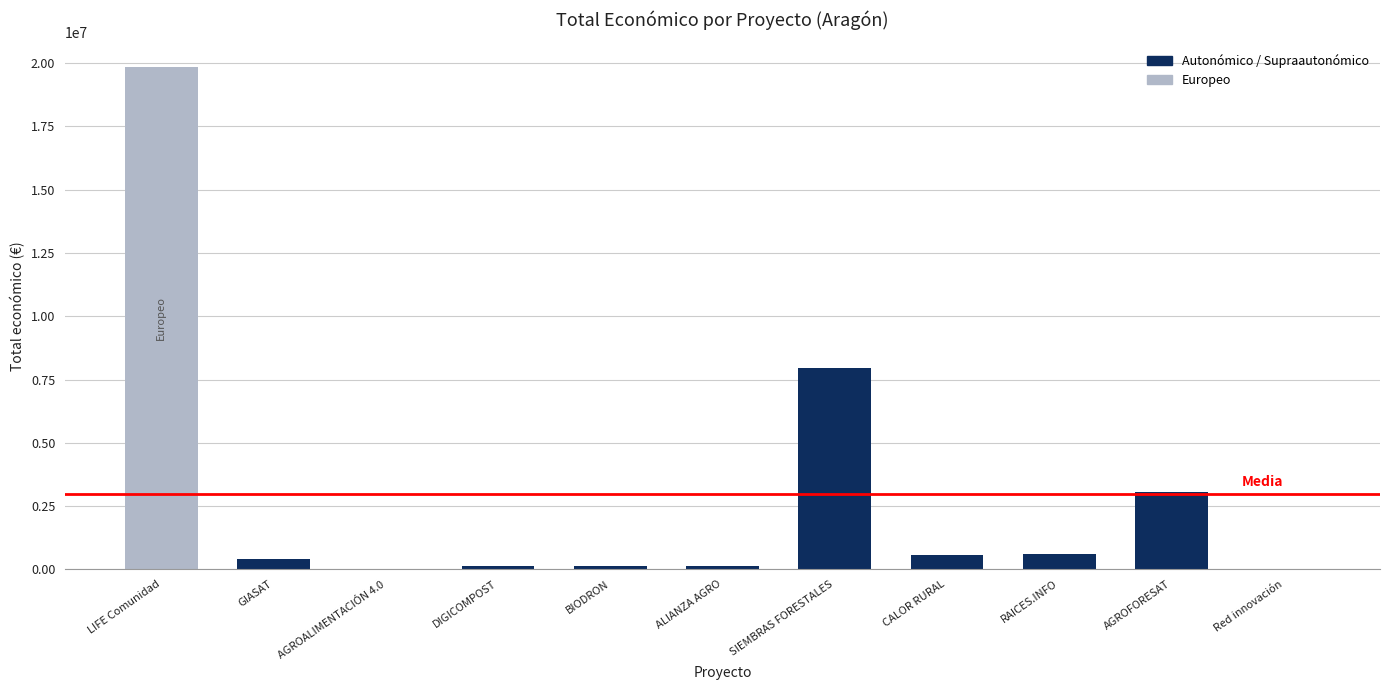

Which has a higher value, Red innovación or LIFE Comunidad?

LIFE Comunidad